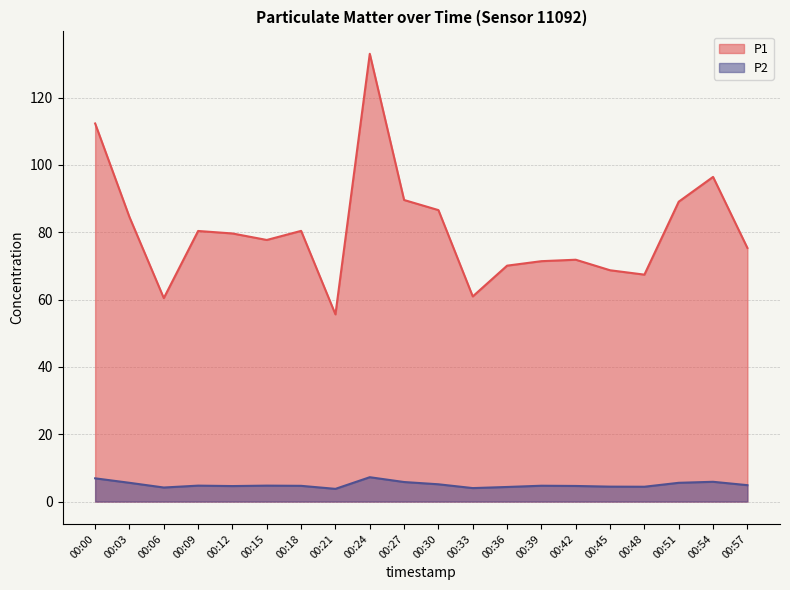

Reading left to right, list all the values displayed in this chart.

P1: 00:00=112.3	00:03=84.5	00:06=60.4	00:09=80.4	00:12=79.6	00:15=77.7	00:18=80.4	00:21=55.6	00:24=133.0	00:27=89.6	00:30=86.6	00:33=60.9	00:36=70.1	00:39=71.4	00:42=71.8	00:45=68.7	00:48=67.4	00:51=89.1	00:54=96.4	00:57=75.3
P2: 00:00=6.9	00:03=5.6	00:06=4.2	00:09=4.7	00:12=4.6	00:15=4.7	00:18=4.7	00:21=3.8	00:24=7.2	00:27=5.8	00:30=5.1	00:33=4.0	00:36=4.3	00:39=4.7	00:42=4.6	00:45=4.4	00:48=4.4	00:51=5.6	00:54=5.9	00:57=4.9